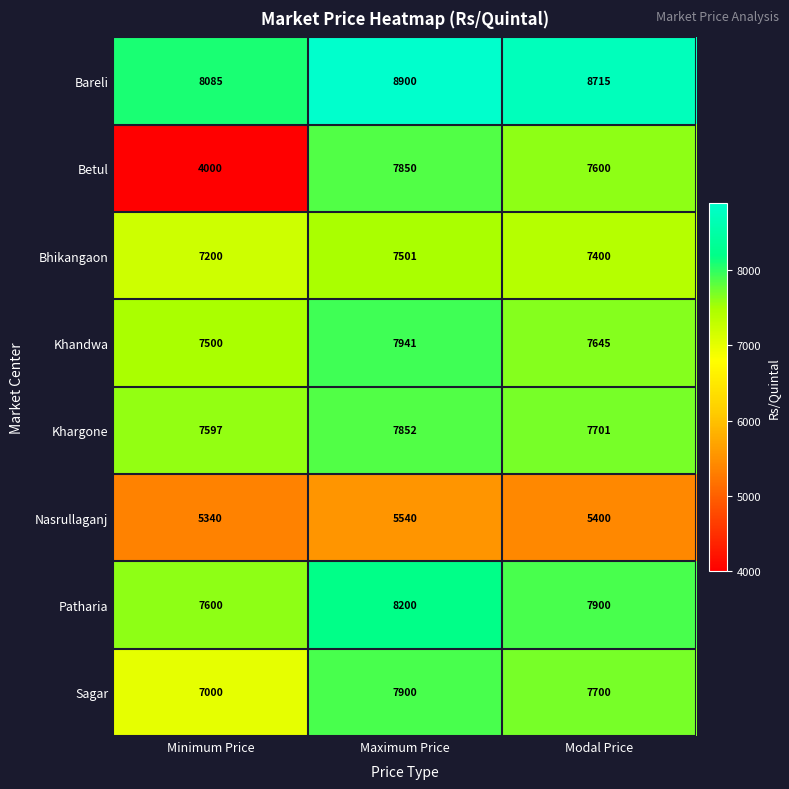

What is the spread (max minus min) of values at Minimum Price?

4085